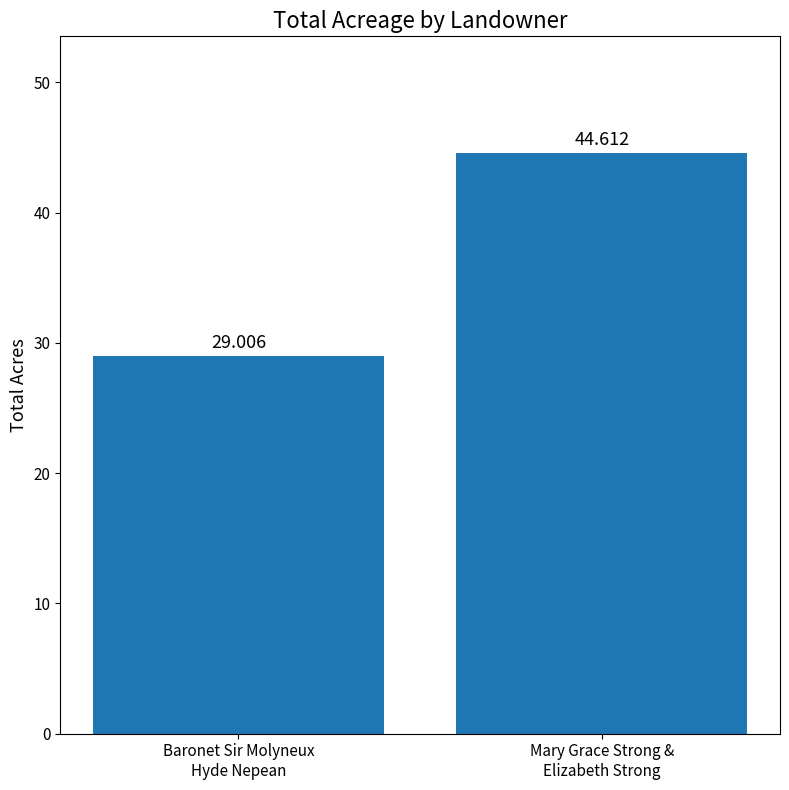

How many data points are above 44?

1